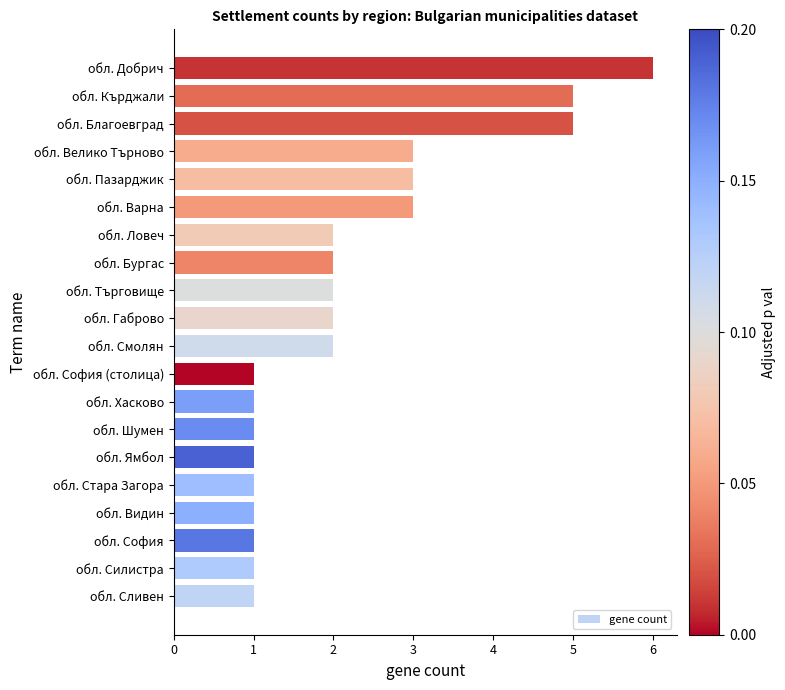

What is the ratio of the value at обл. Смолян to the value at обл. Кърджали?

0.4